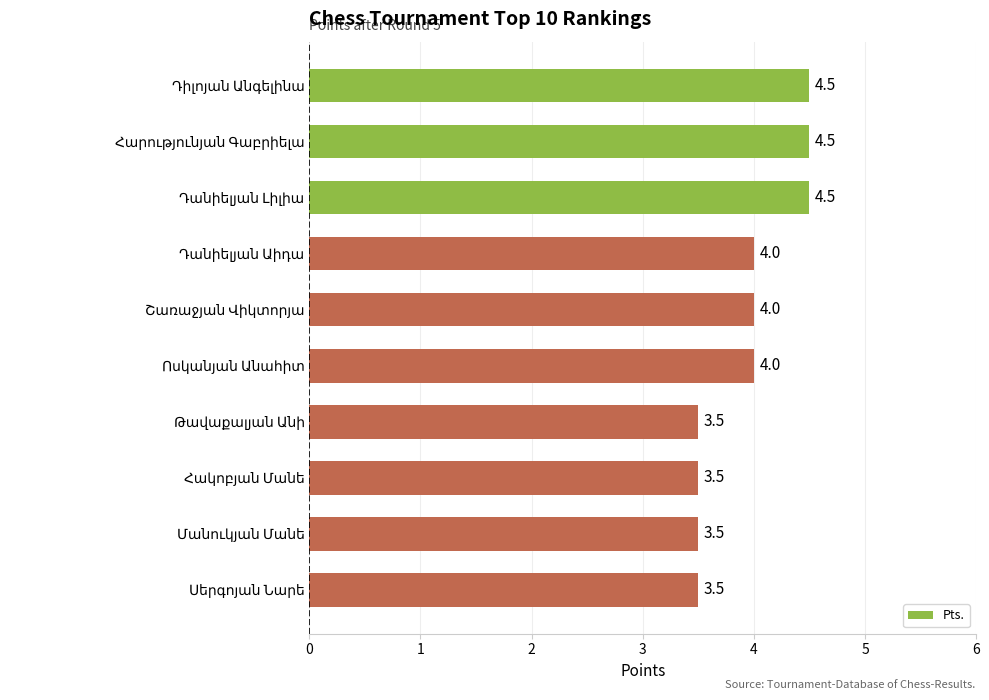

How many values are between 3 and 4?

7